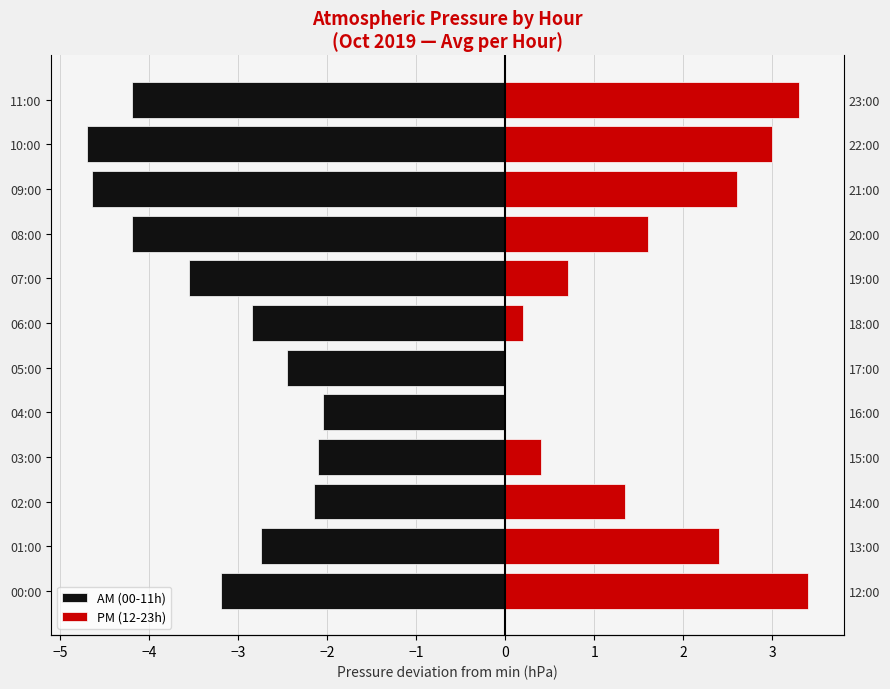

The AM (00-11h) series shows -4.2 at 11:00. True or false?

True